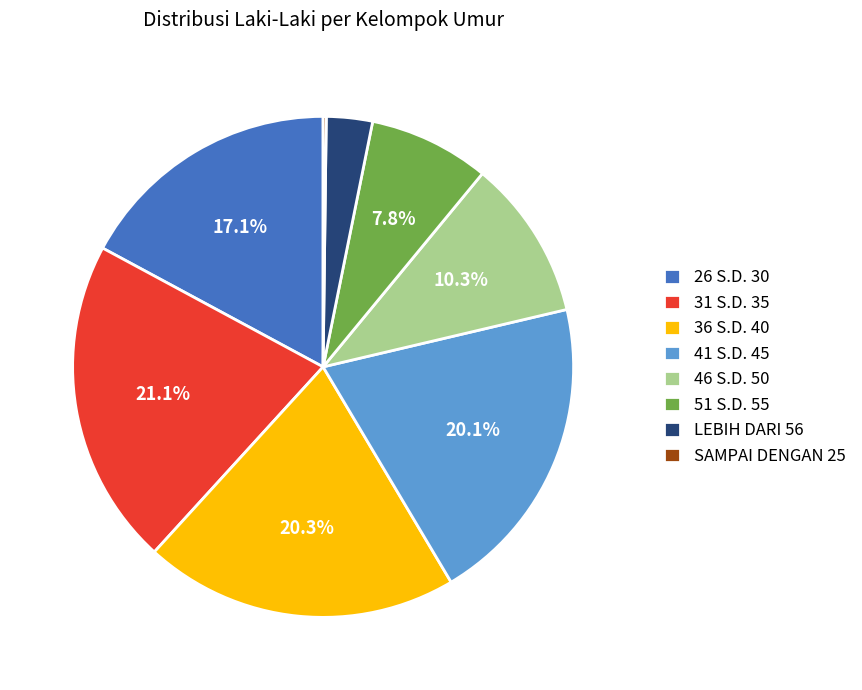

Do 41 S.D. 45 and 46 S.D. 50 together represent more than half of the pie?

No